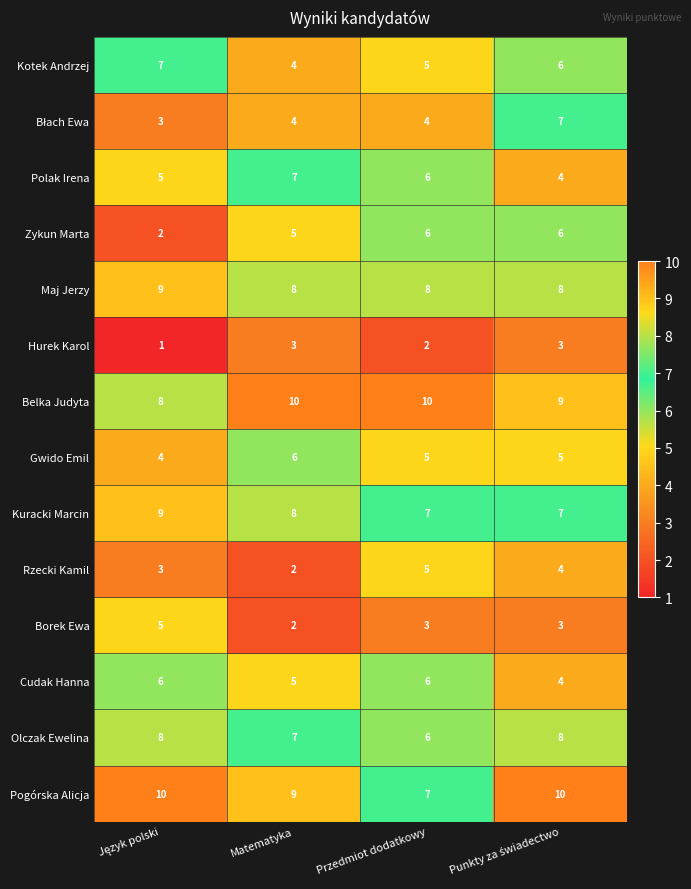

What value does the Borek Ewa series have at Przedmiot dodatkowy?

3